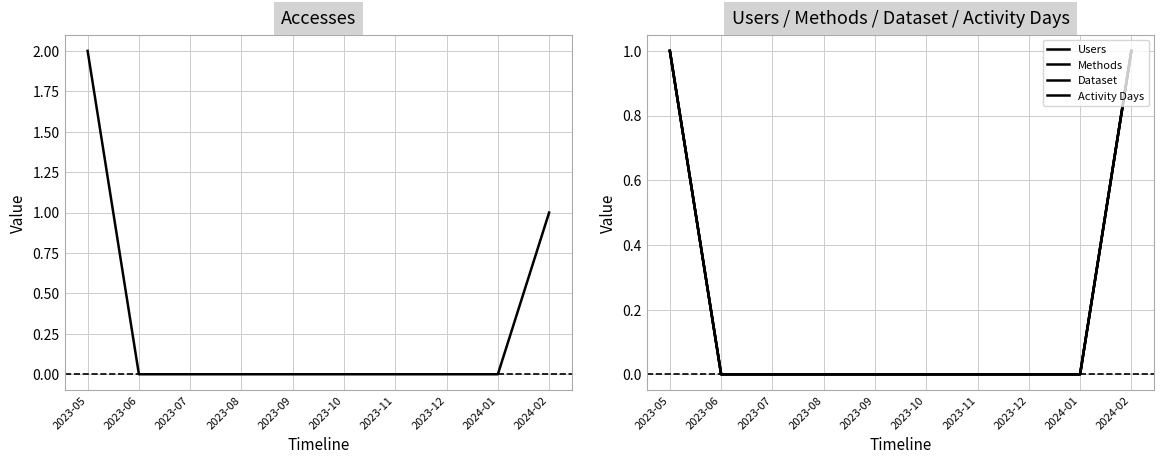

How many data points in Users are above 0?

2